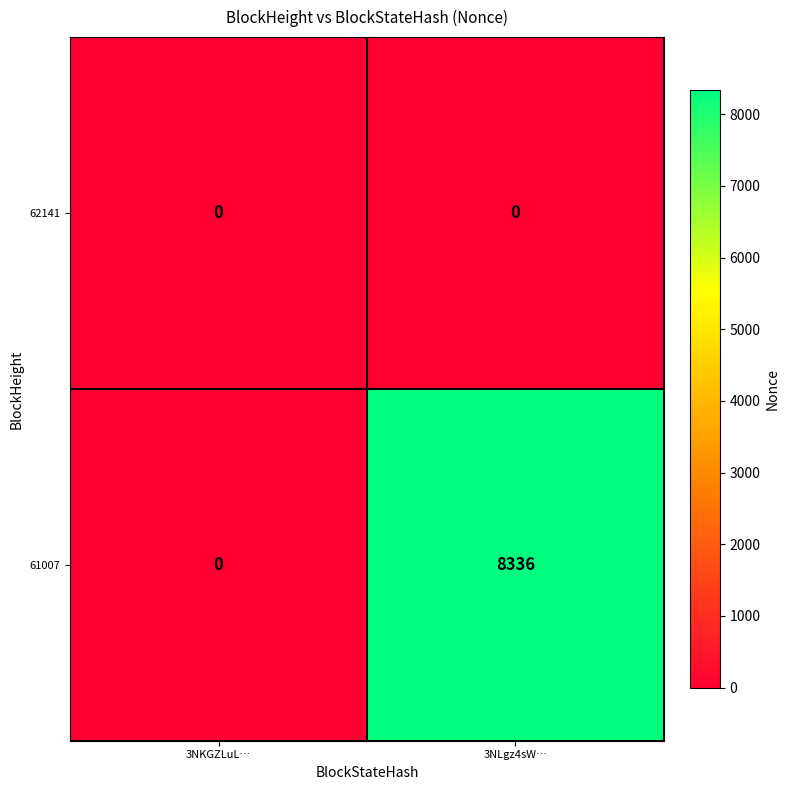

What is the maximum value shown in the chart?

8336